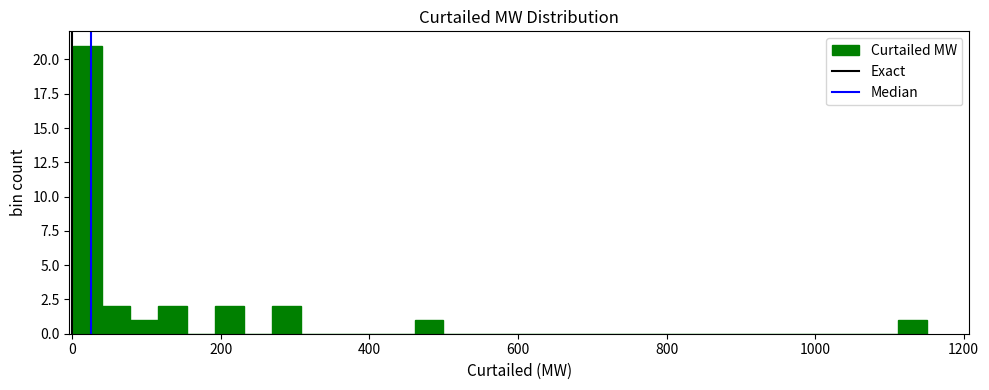

Read against the x-axis, roughly where is the centre of the tallest bar?

20